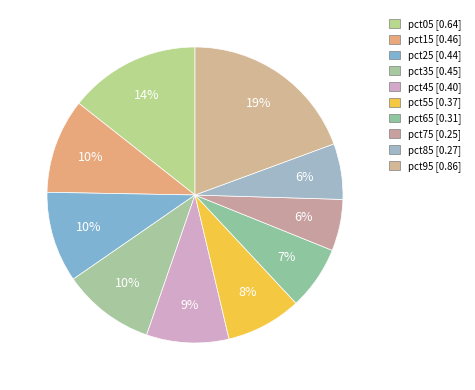

What portion of the pie excludes pct95?

80.6%